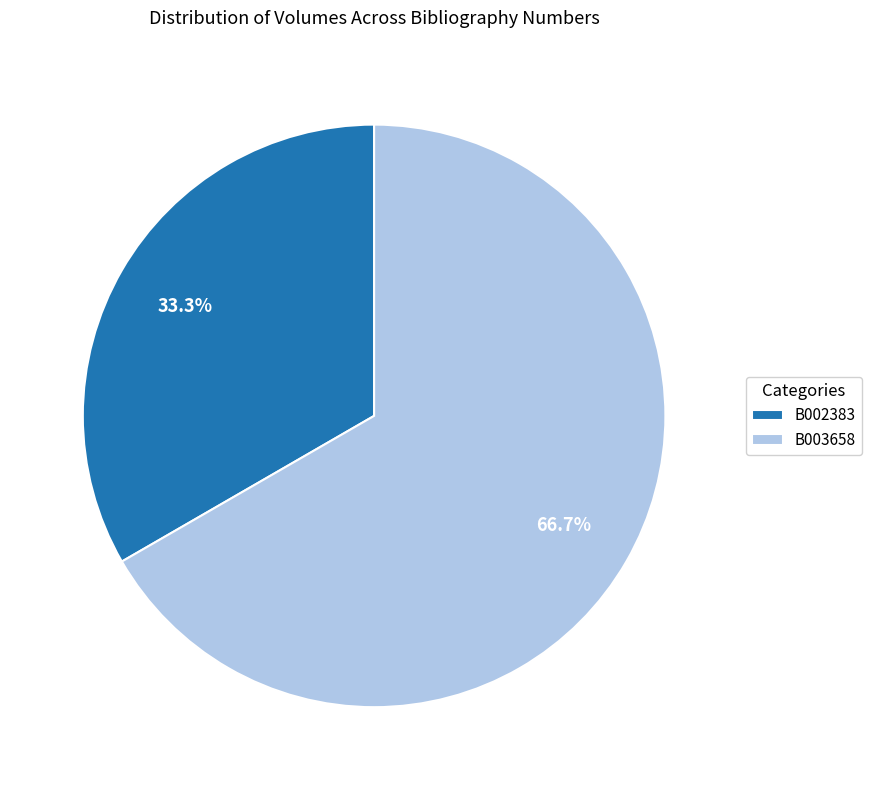

What is the total percentage of B003658 and B002383?

100.0%